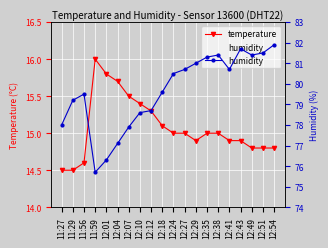

The value of temperature at 12:49 is 19.3. True or false?

False